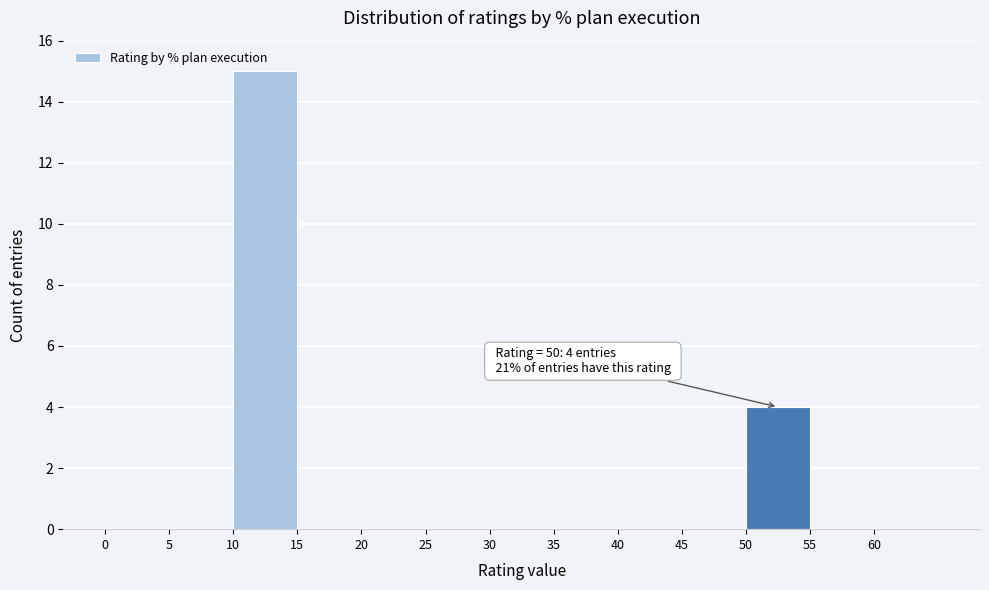

Over which range of the x-axis is the bar tallest?

10 to 15